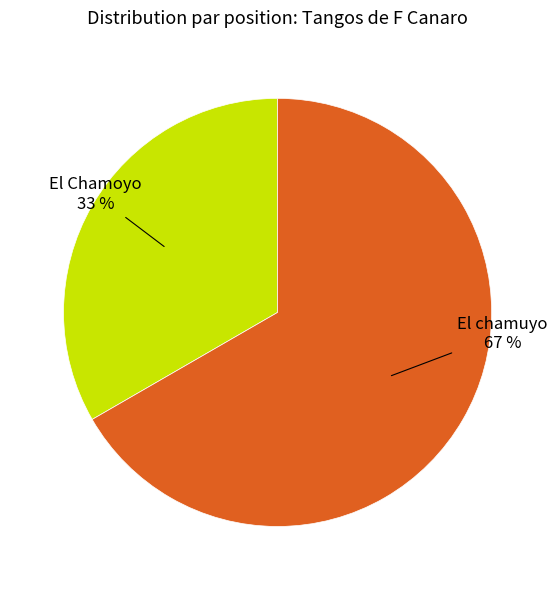

Count the number of slices in the pie.

2